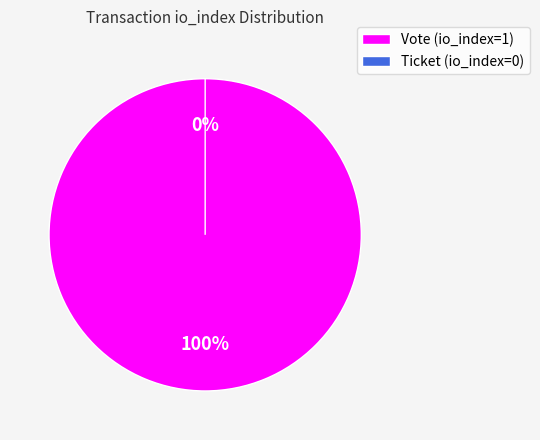

To the nearest percent, what is the average slice percentage?

50%